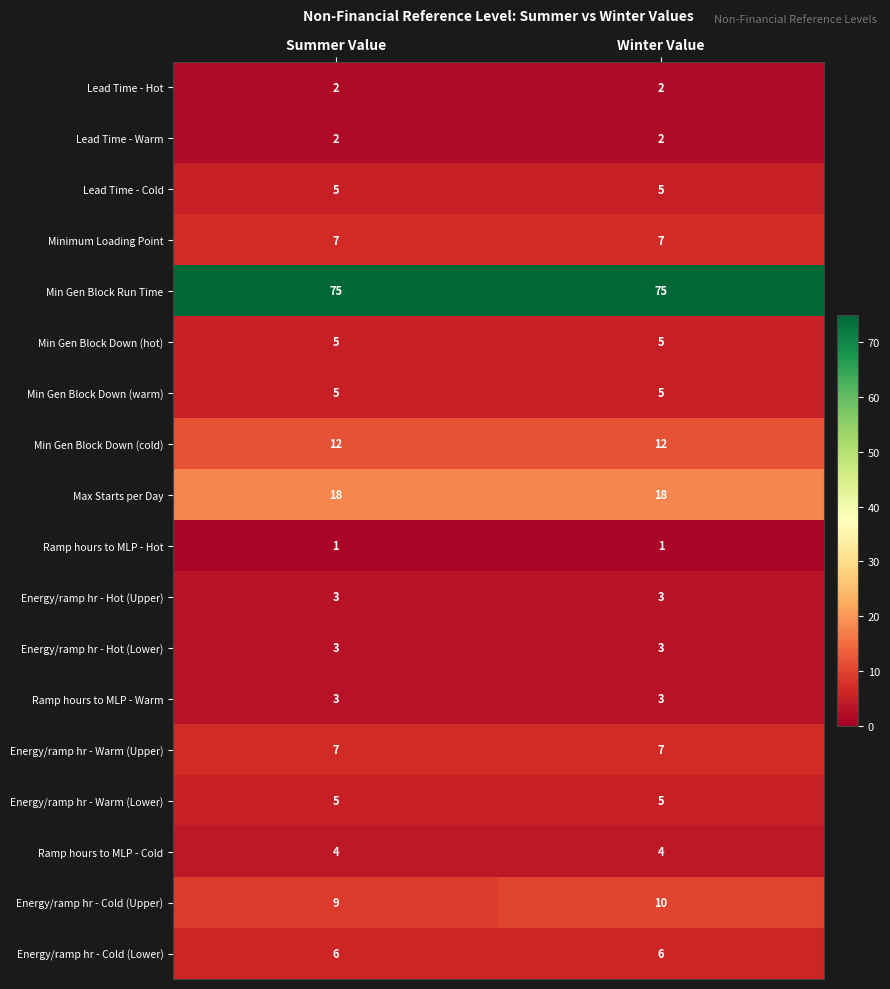

The value of Max Starts per Day at Winter Value is 18. True or false?

True